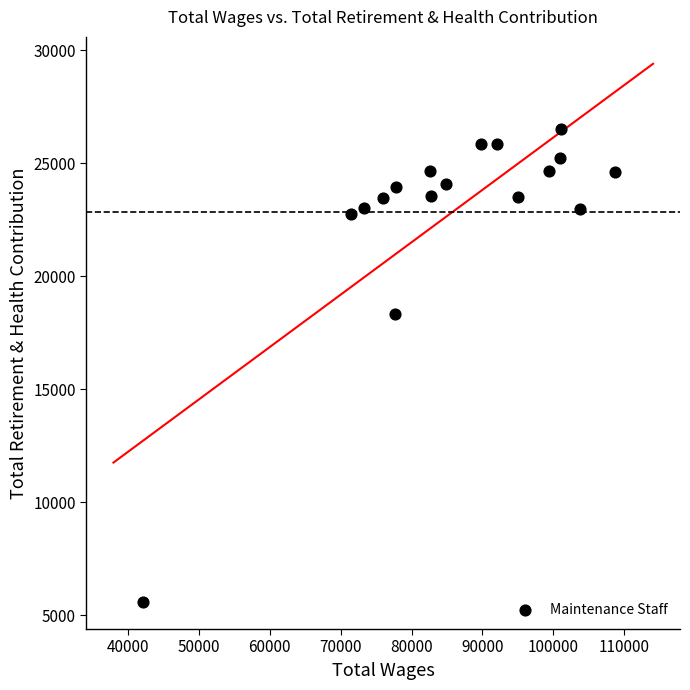

What Y value in the scatter plot is closest to 16051?

18316